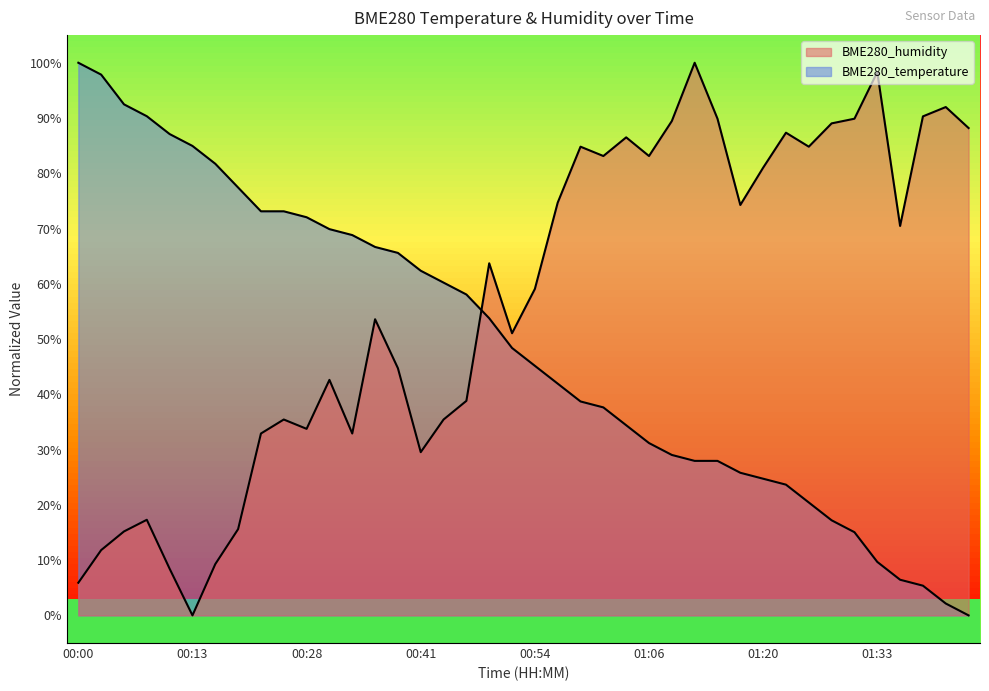

What is the sum of the BME280_humidity values at 01:20 and 00:21?

96.6